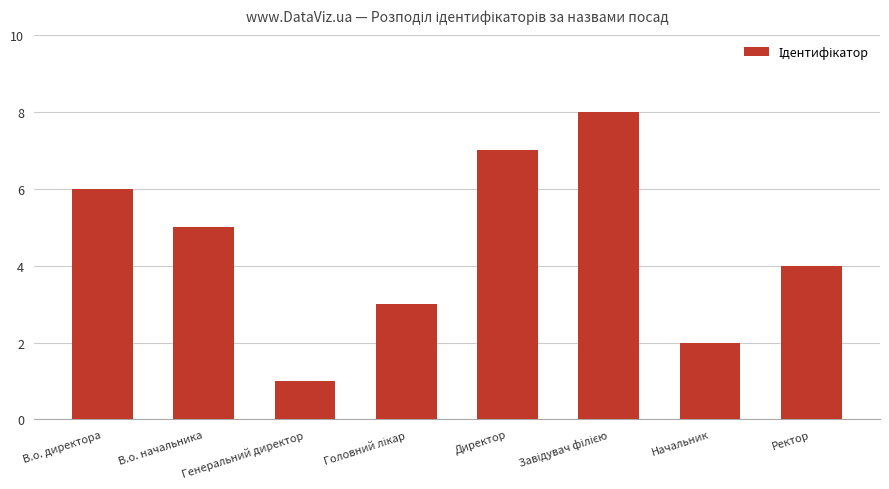

Count the values in the range 3 to 7.

5